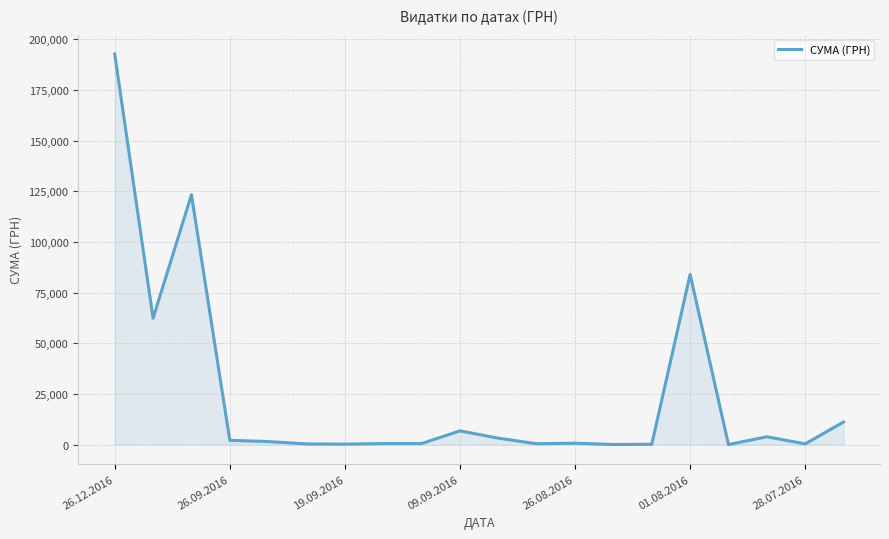

What is the maximum value shown in the chart?

192770.5